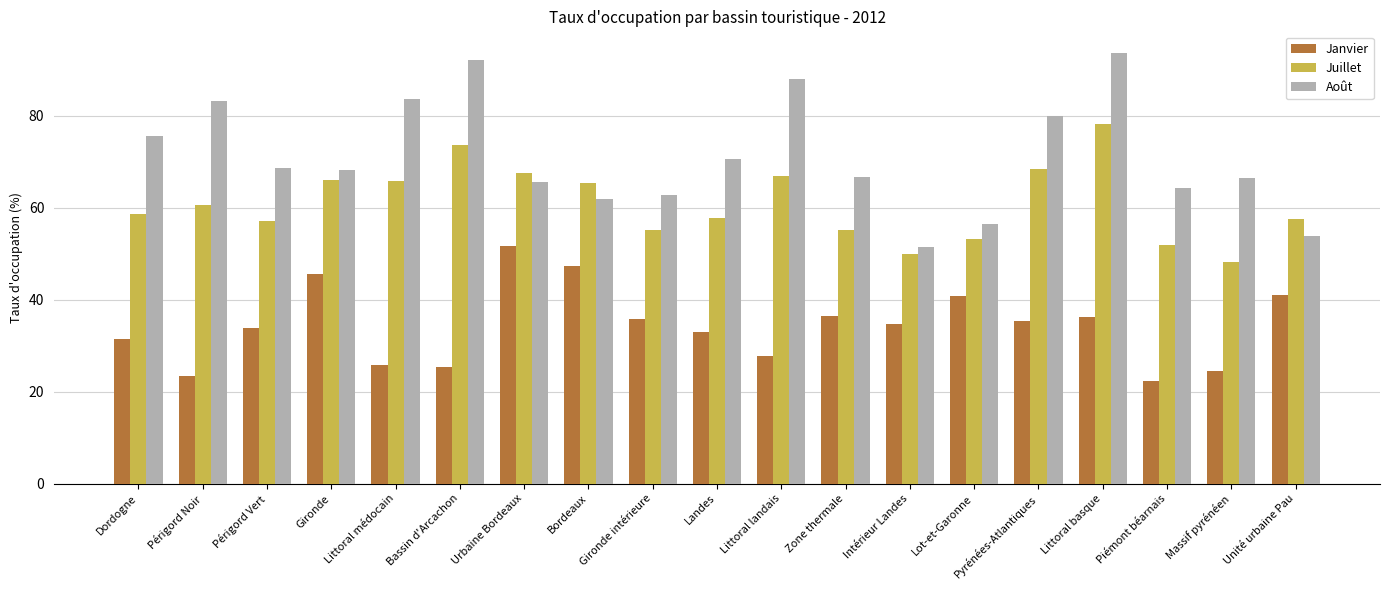

Which category has the highest value in the Janvier series?

Urbaine Bordeaux